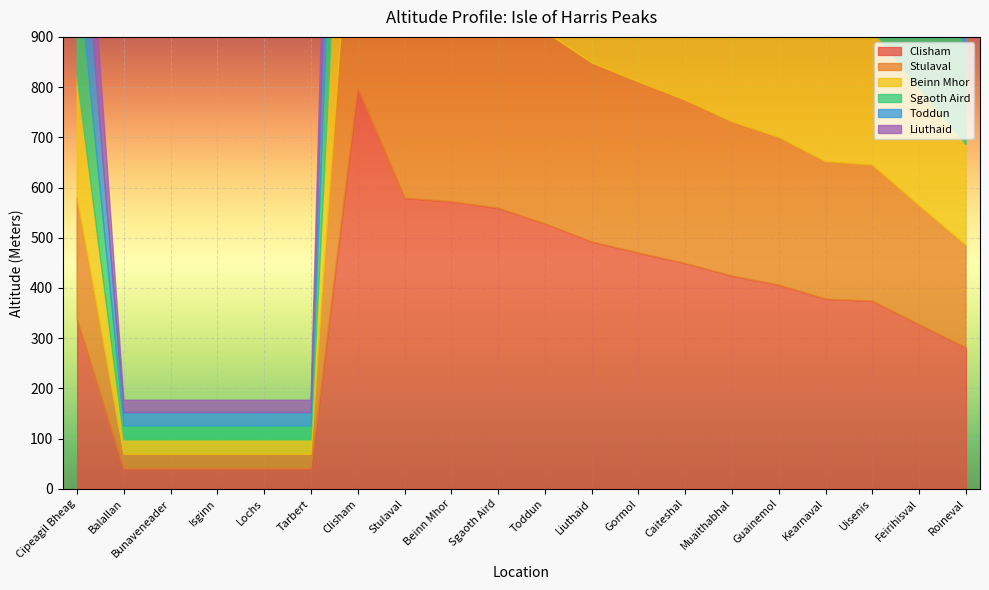

At Liuthaid, list the series in order from largest to smallest.

Clisham, Stulaval, Beinn Mhor, Sgaoth Aird, Toddun, Liuthaid